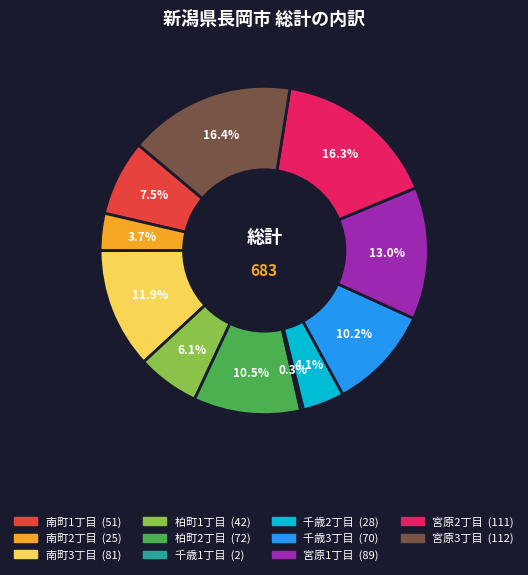

The 宮原1丁目 slice represents 21% of the pie. True or false?

False